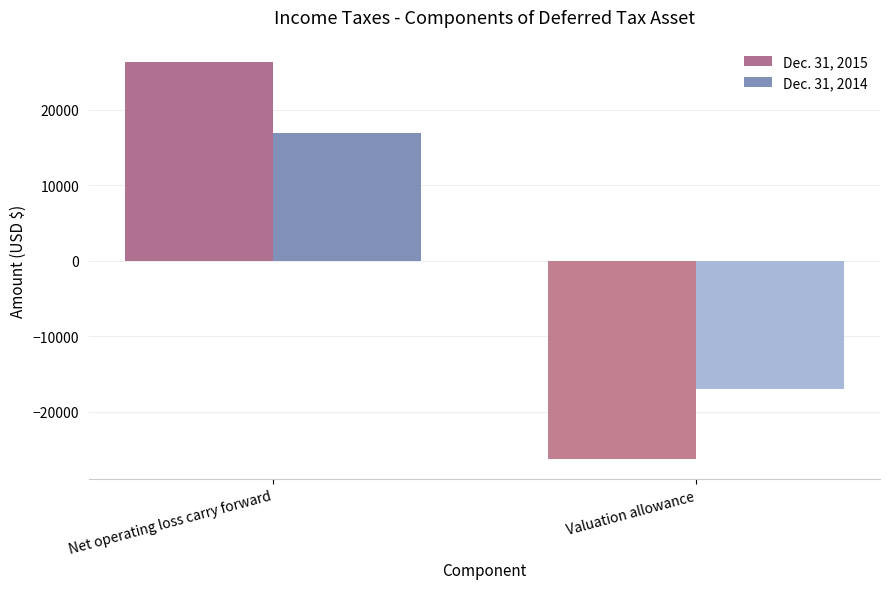

Reading right to left, list all the values displayed in this chart.

Dec. 31, 2015: -26269	26269
Dec. 31, 2014: -16944	16944